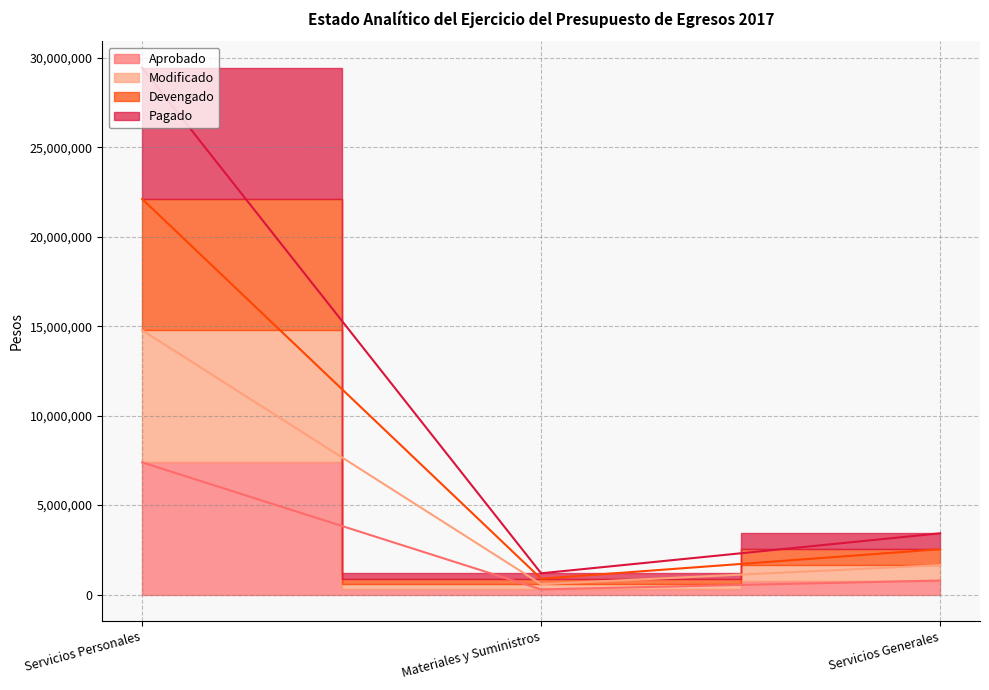

What are all the series names shown in the legend?

Aprobado, Modificado, Devengado, Pagado